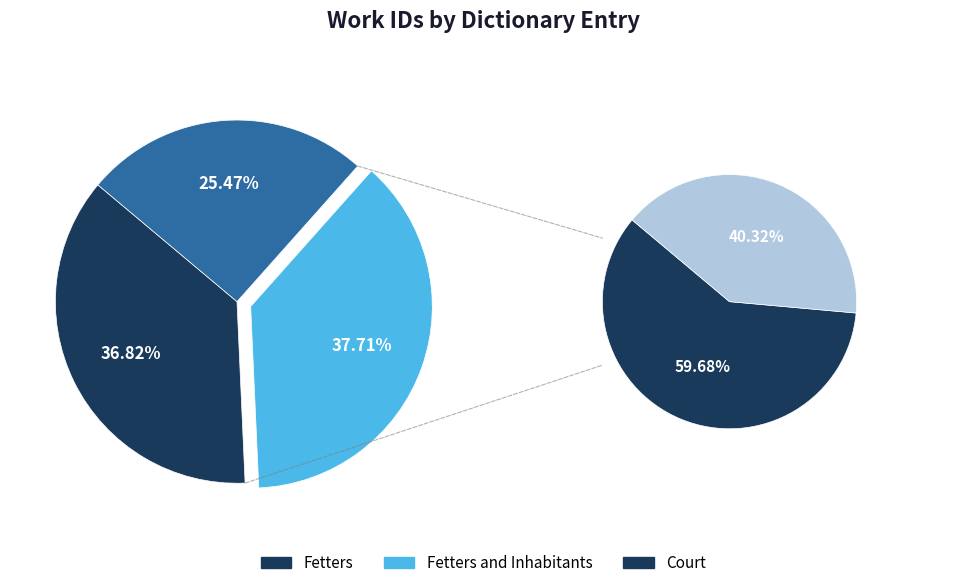

To the nearest percent, what is the average slice percentage?

33%